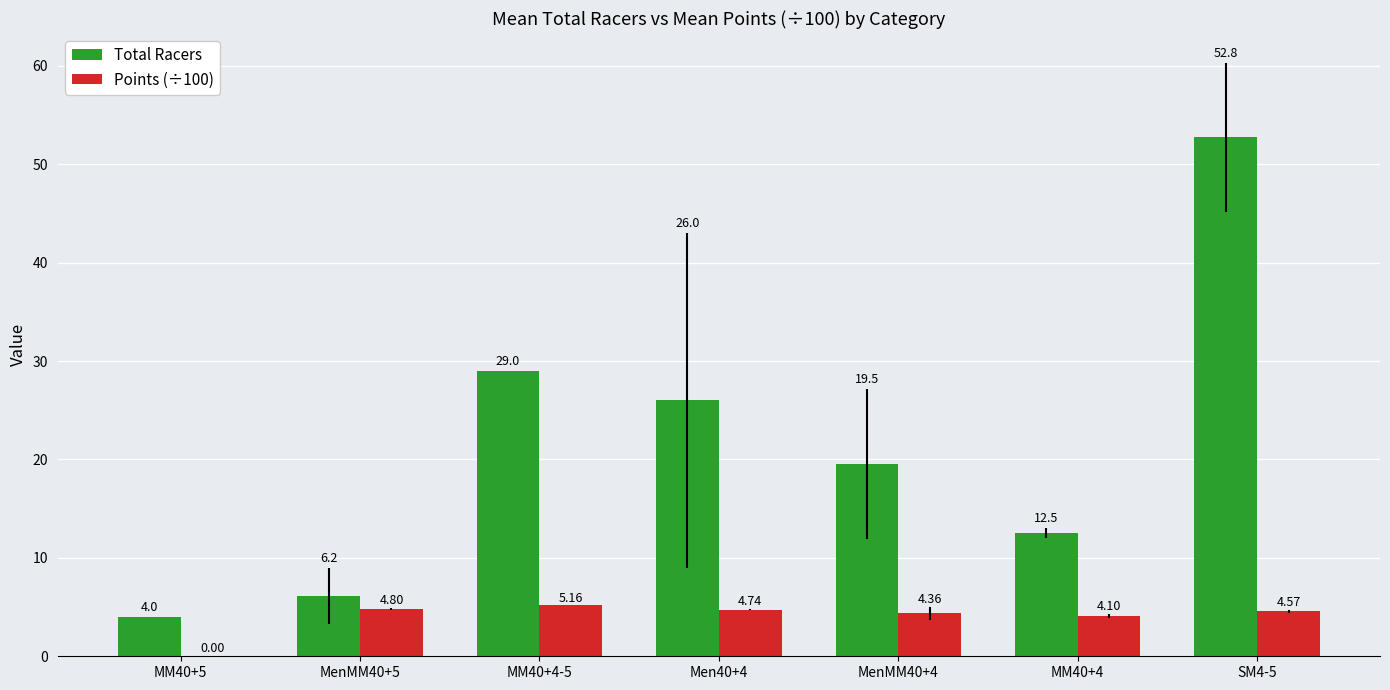

What is the sum of all Points (÷100) values?

27.7